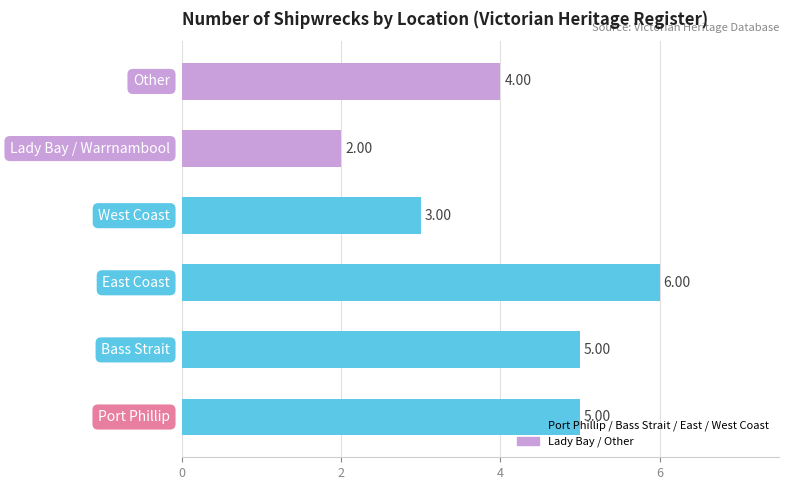

What is the sum of all values?

25